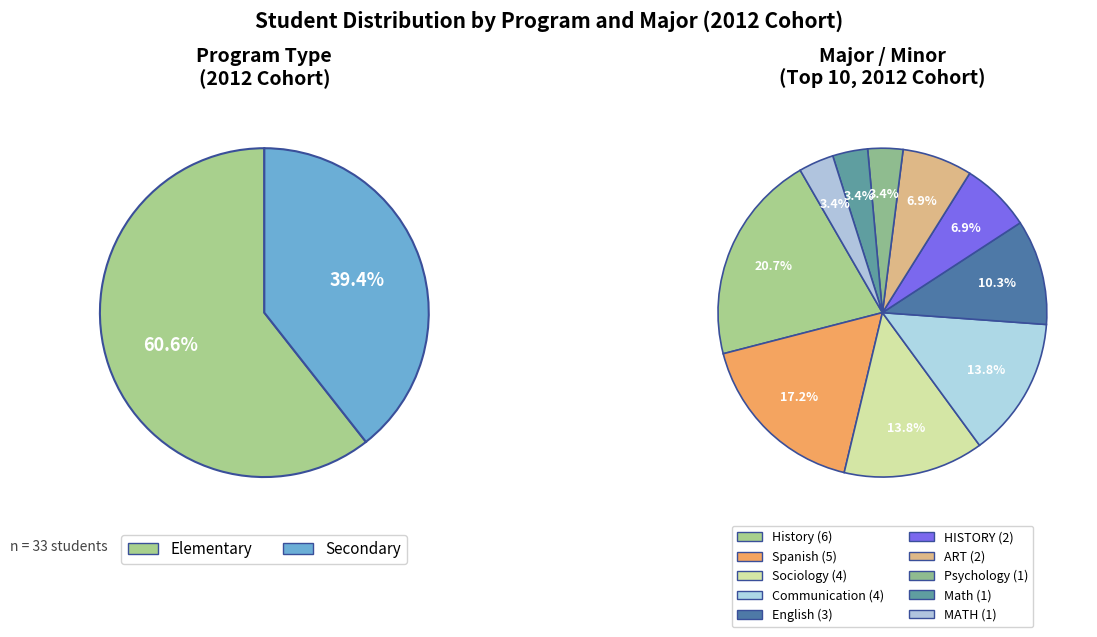

How many segments does this pie chart have?

2